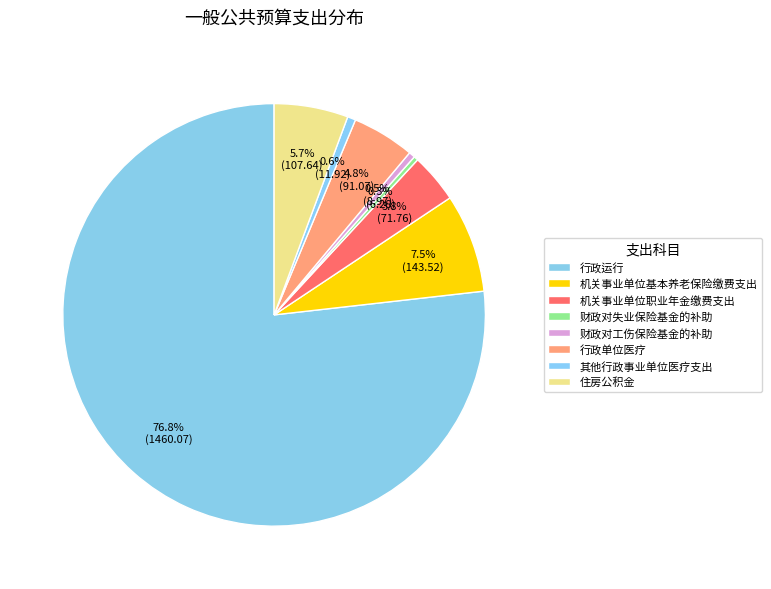

To the nearest percent, what portion does 机关事业单位职业年金缴费支出 represent?

4%